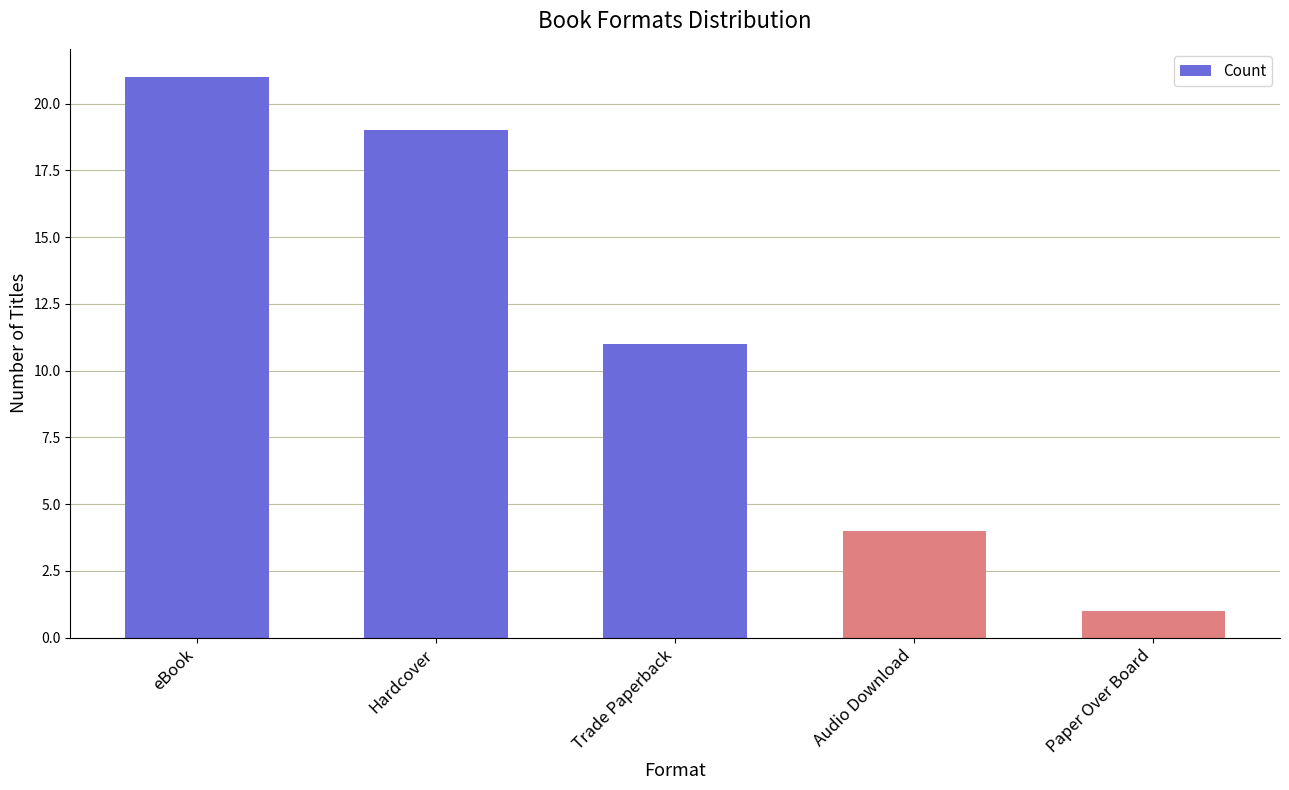

What position from the right is Hardcover?

4